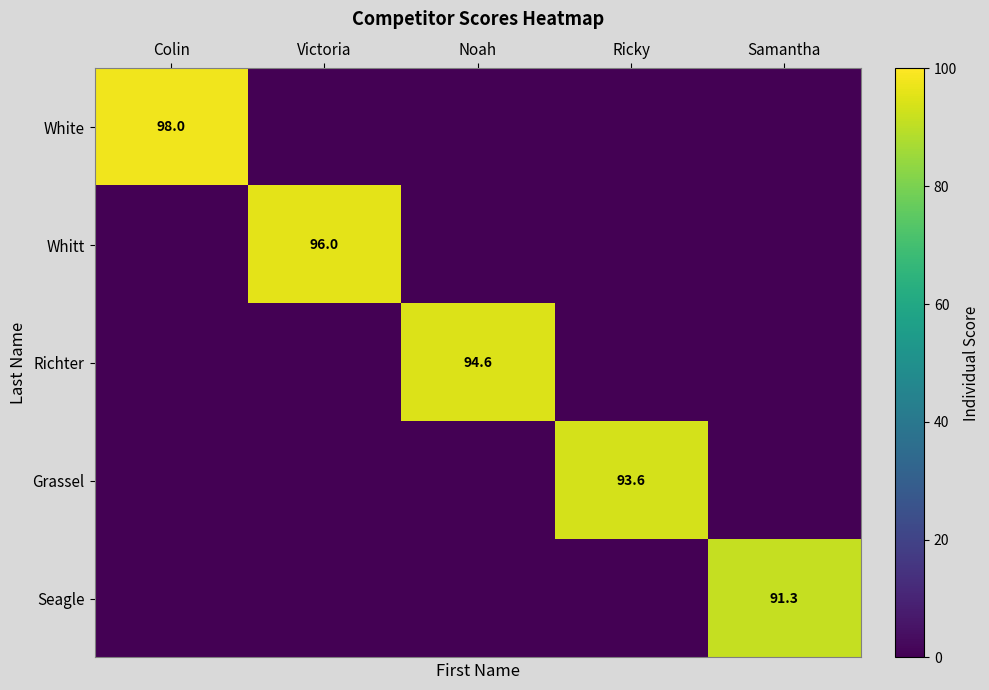

Which label corresponds to the largest value in the chart?

Colin